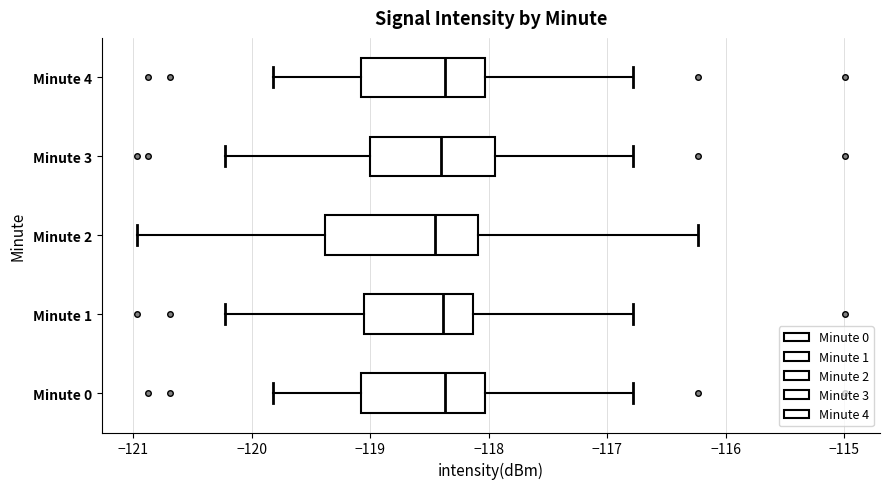

Reading bottom to top, read every box against the x-axis: the position of its median line, the range the box covers, and the ends of its whiskers. The values are not printed on the chart, so give them approximately, as read against the axis.

Minute 0: median -118.4, box -119.1 to -118.0, whiskers -119.8 to -116.8
Minute 1: median -118.4, box -119.1 to -118.1, whiskers -120.2 to -116.8
Minute 2: median -118.5, box -119.4 to -118.1, whiskers -121.0 to -116.2
Minute 3: median -118.4, box -119.0 to -117.9, whiskers -120.2 to -116.8
Minute 4: median -118.4, box -119.1 to -118.0, whiskers -119.8 to -116.8